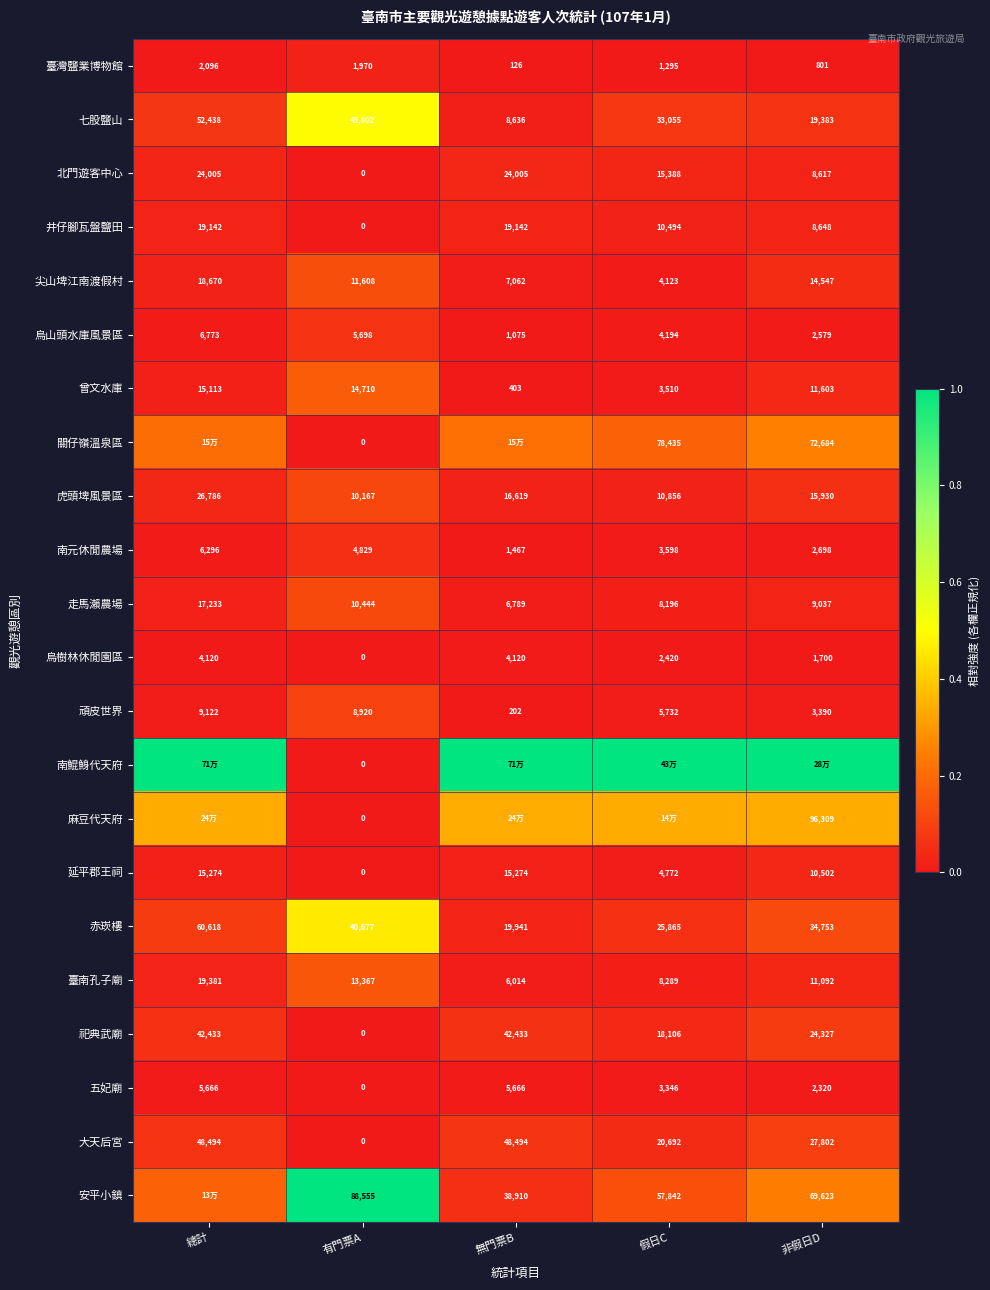

Where does the 尖山埤江南渡假村 series first go above 11608?

總計